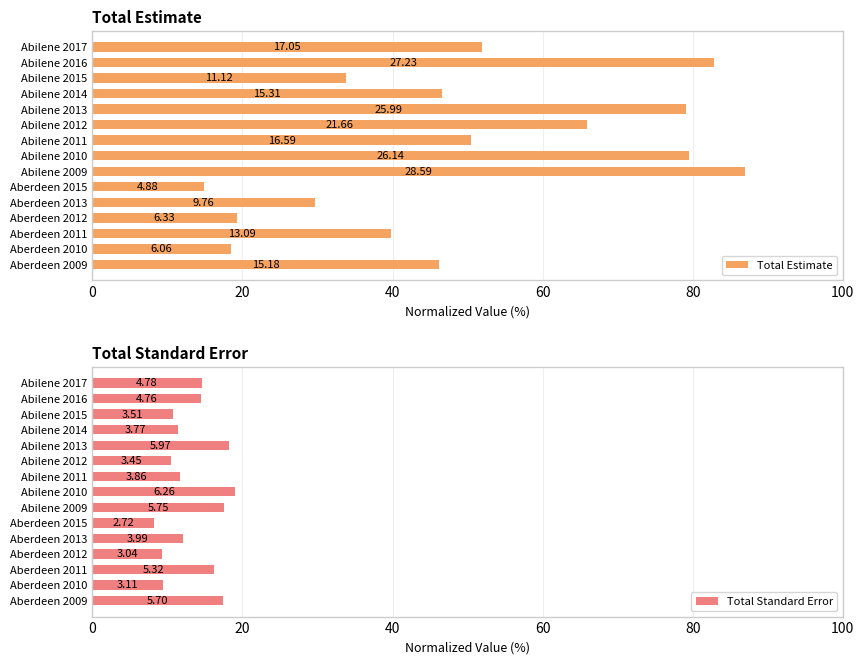

What is the average value of the Total Estimate series?

49.7